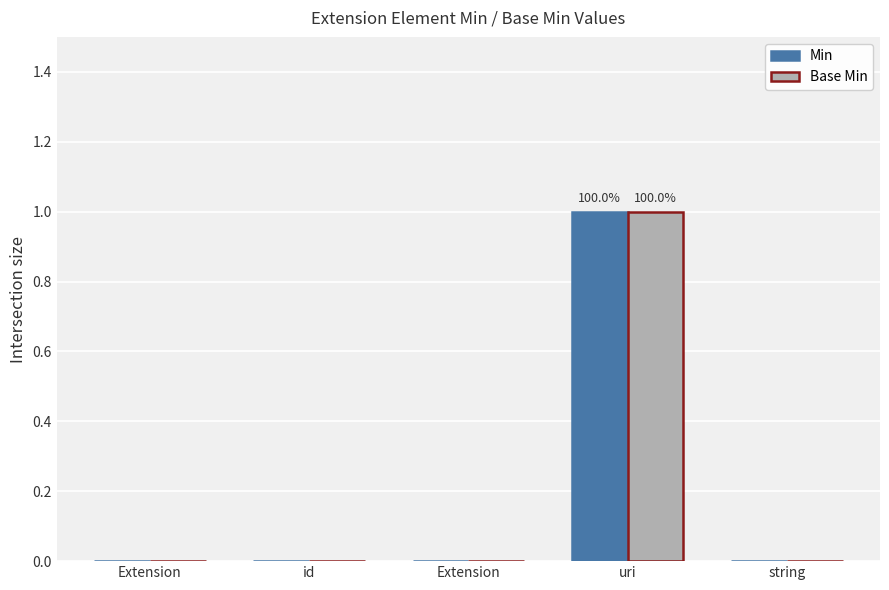

What is the label of the 4th bar from the right?

id